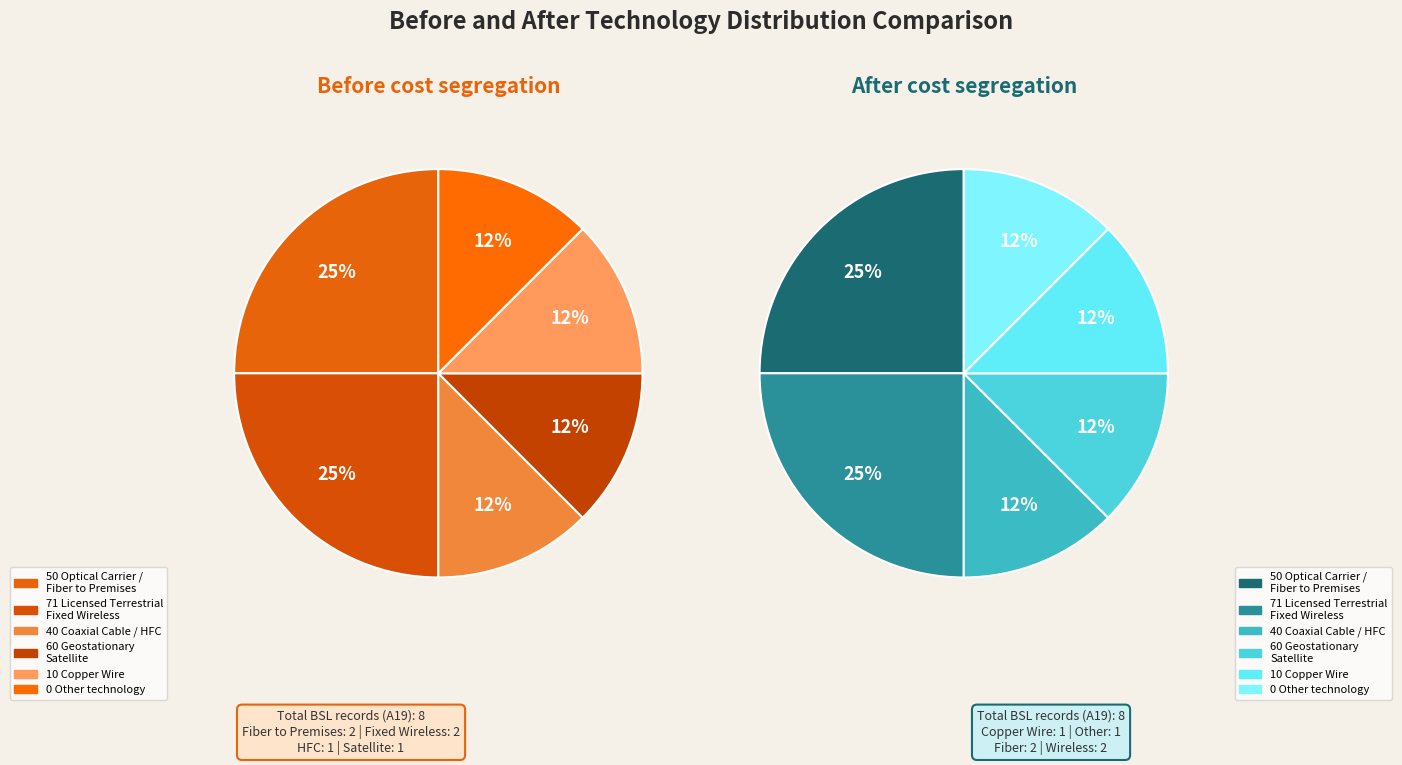

Approximately how many times larger is the value at 10 Copper Wire compared to 50 Optical Carrier / Fiber to the Premises?

0.5